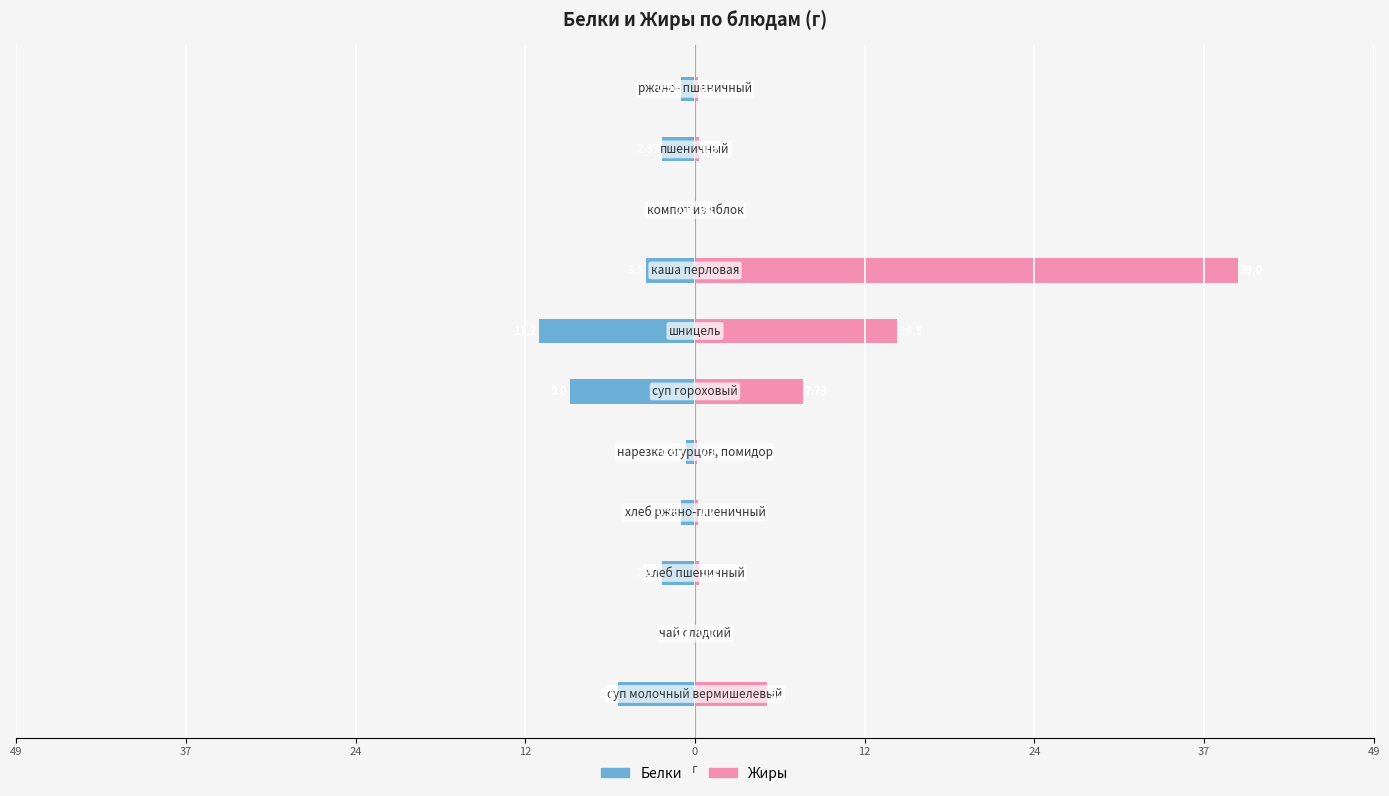

Reading left to right, extract all data points from this chart.

Белки: -5.5	-0.1	-2.4	-1.0	-0.7	-9.0	-11.2	-3.5	-0.1	-2.4	-1.0
Жиры: 5.2	0.0	0.3	0.2	0.1	7.7	14.5	39.0	0.1	0.3	0.2